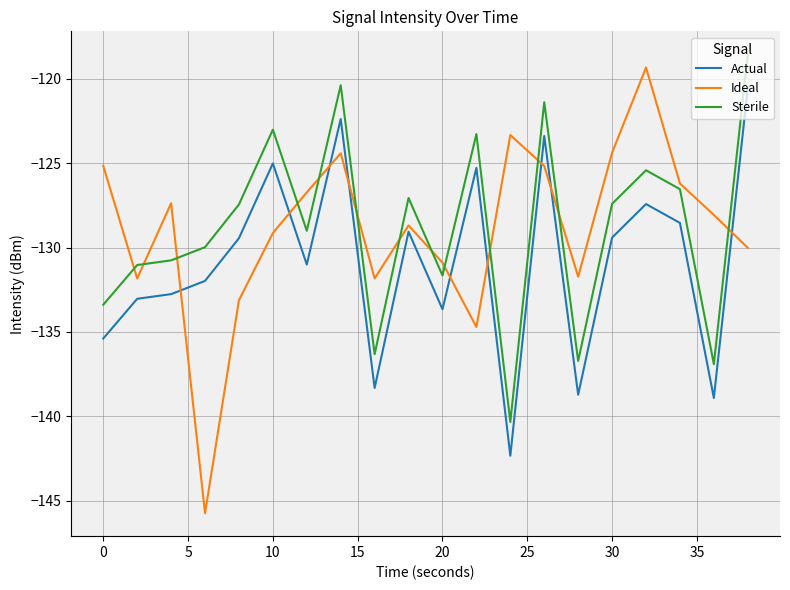

Which series ends up on top after the final intersection of Sterile and Ideal?

Sterile